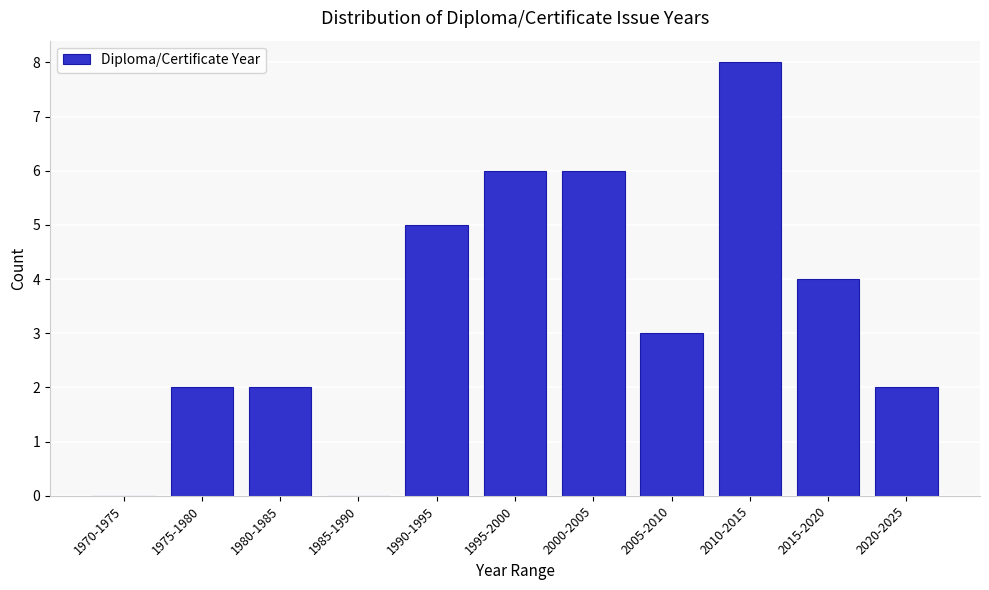

Reading left to right, list all the values displayed in this chart.

1970-1975=0	1975-1980=2	1980-1985=2	1985-1990=0	1990-1995=5	1995-2000=6	2000-2005=6	2005-2010=3	2010-2015=8	2015-2020=4	2020-2025=2